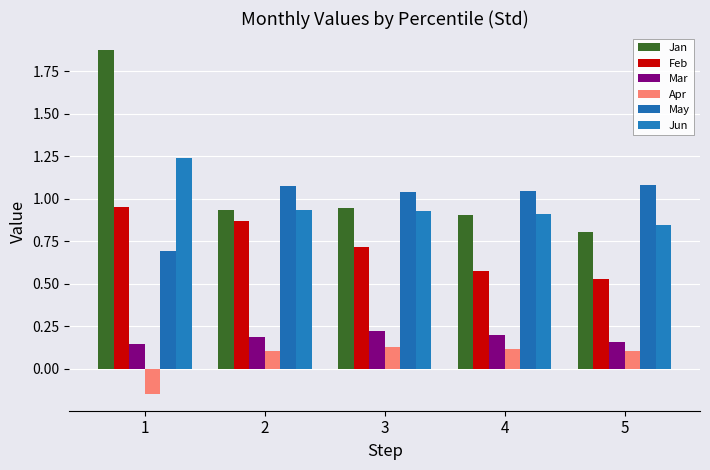

What is the smallest value displayed?

-0.1